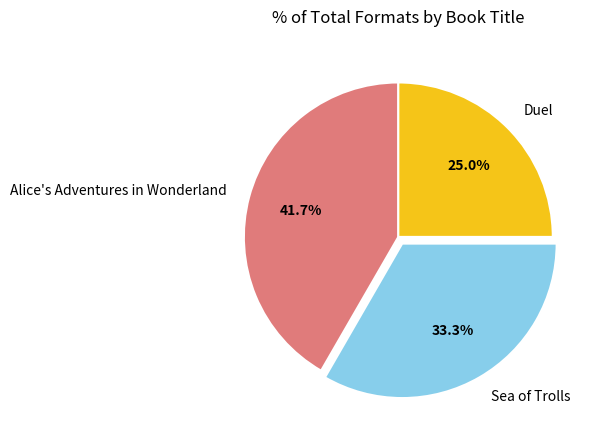

Is the sum of Duel and Sea of Trolls greater than half?

Yes